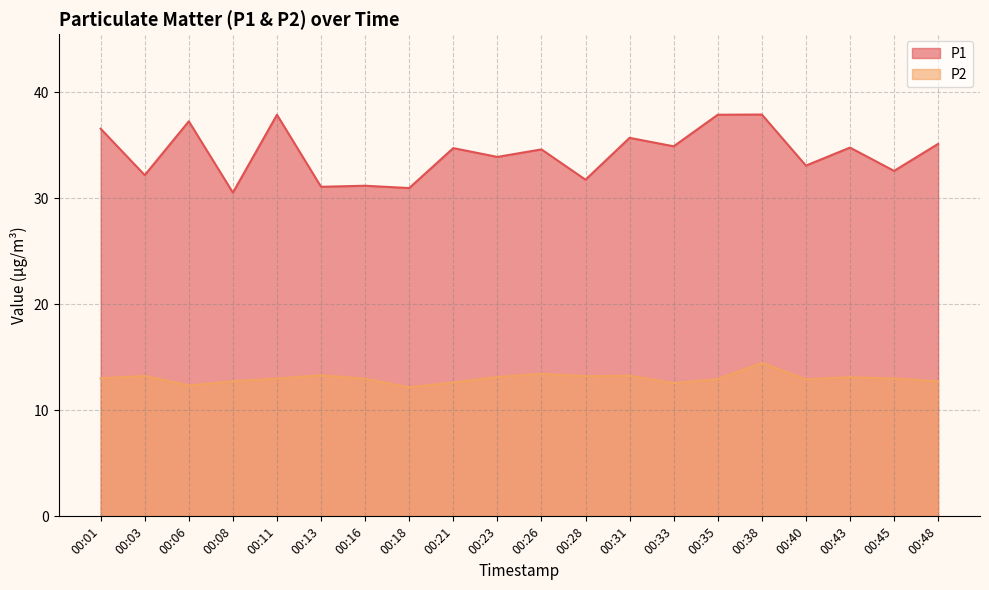

What are all the series names shown in the legend?

P1, P2